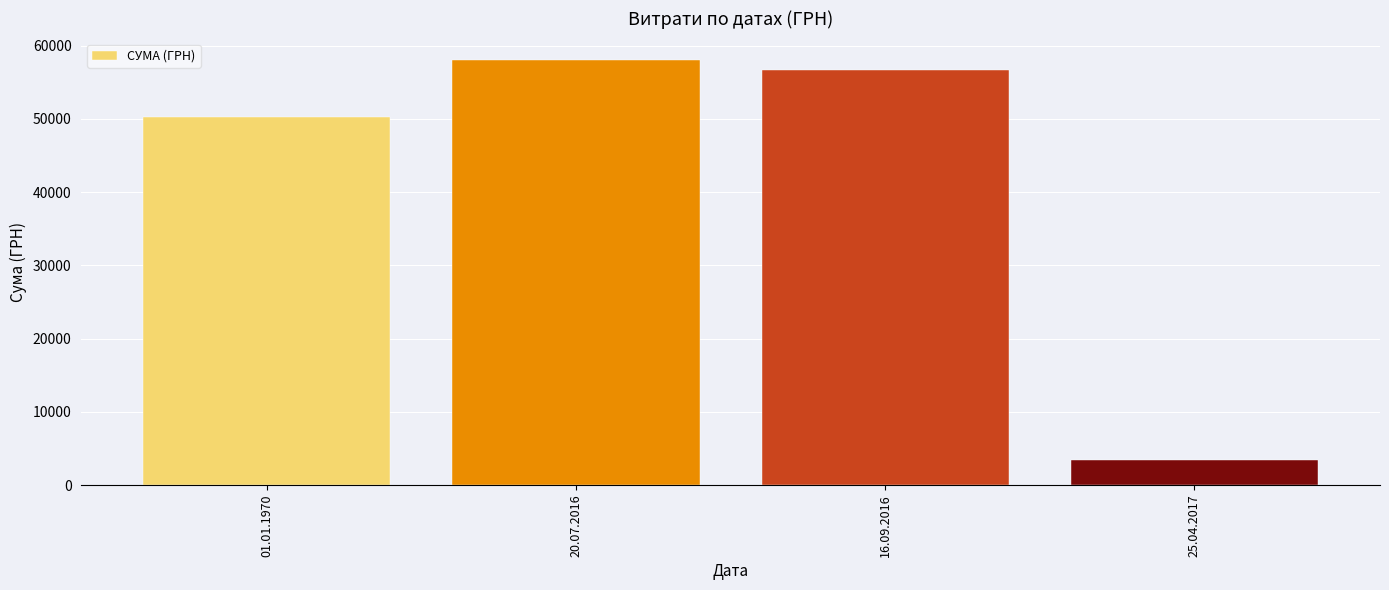

What is the difference between the second highest and minimum values?

53192.6